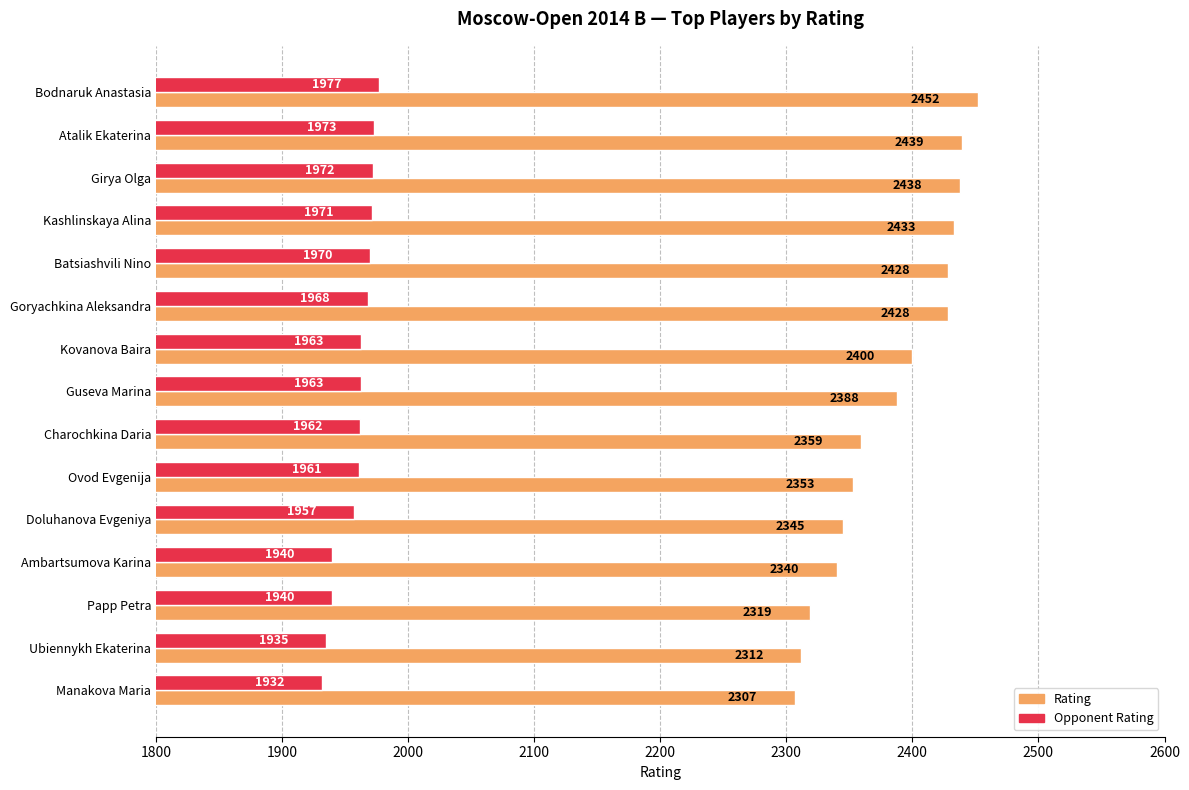

What is the difference between the maximum and minimum values in the Opponent Rating series?

45